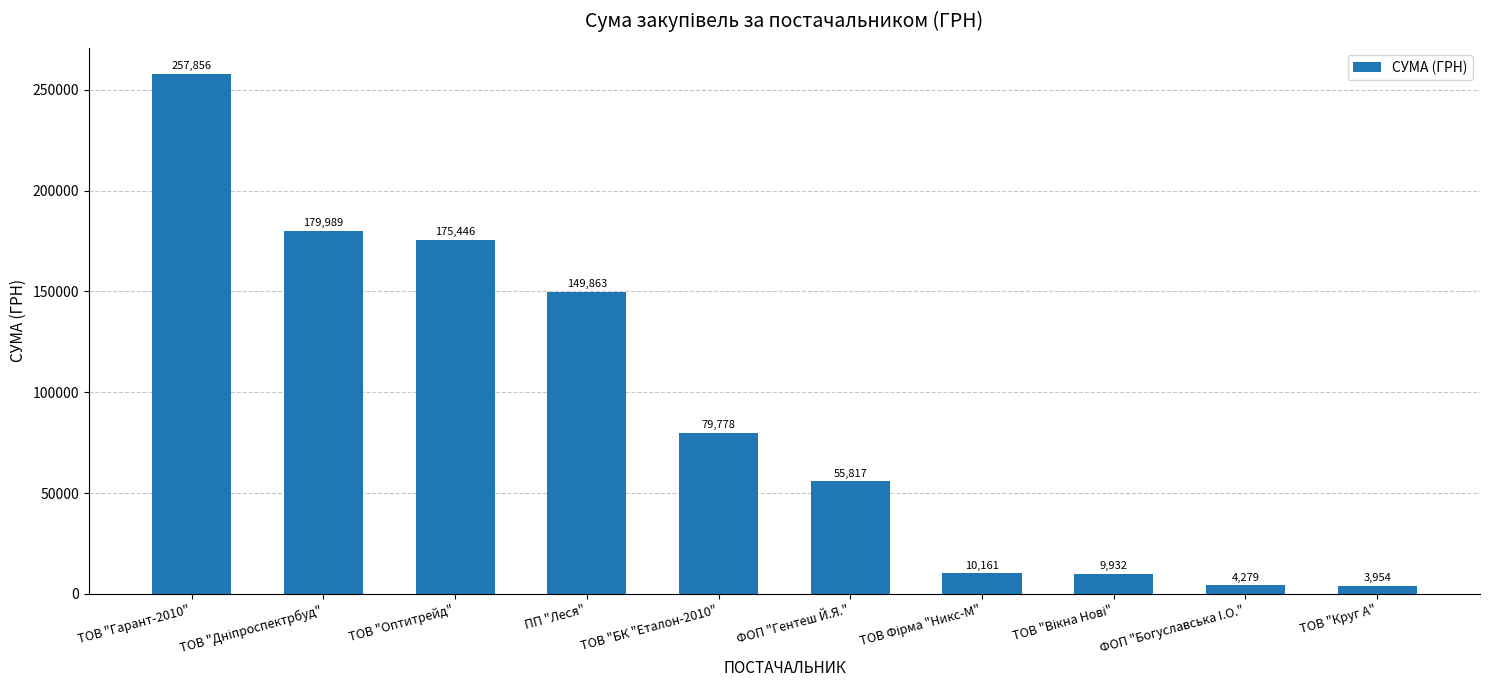

What is the value of the 5th bar from the left?

79778.0